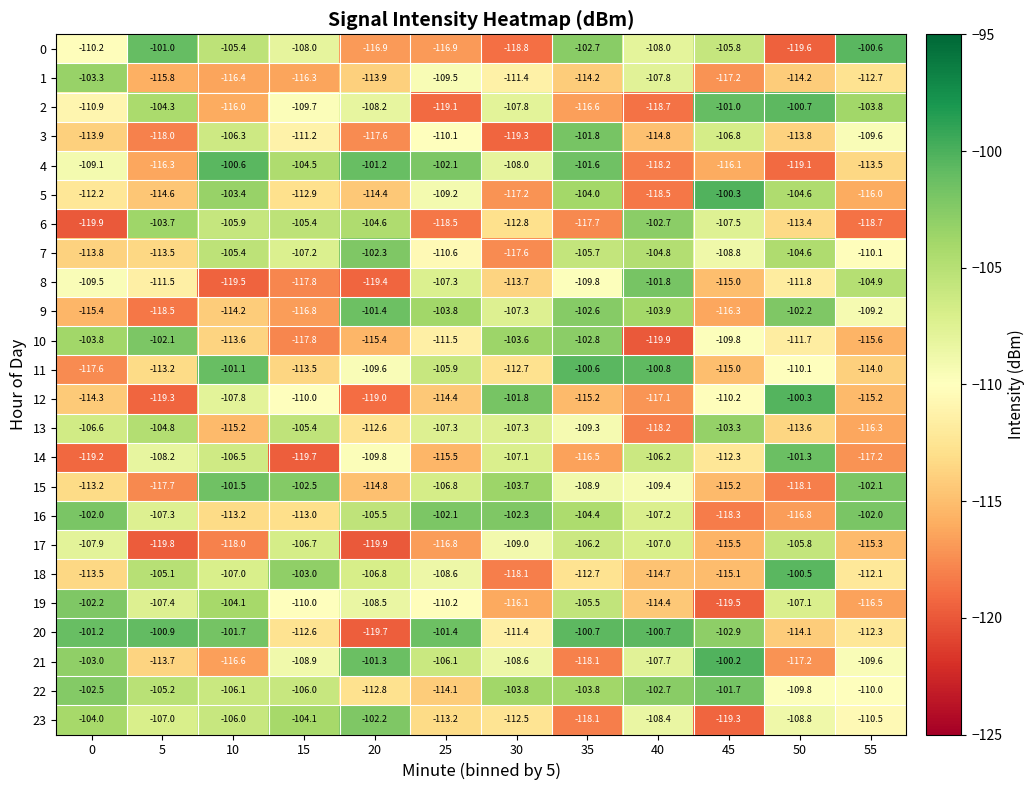

Is it true that 17 equals -106.7 at 15?

True